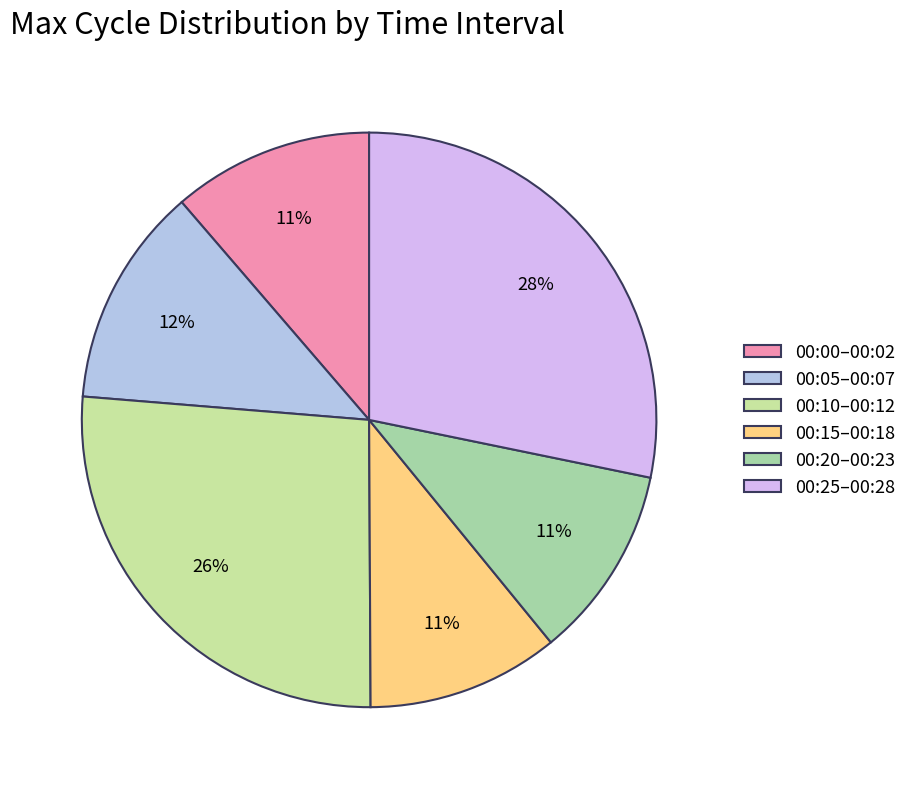

How many segments does this pie chart have?

6